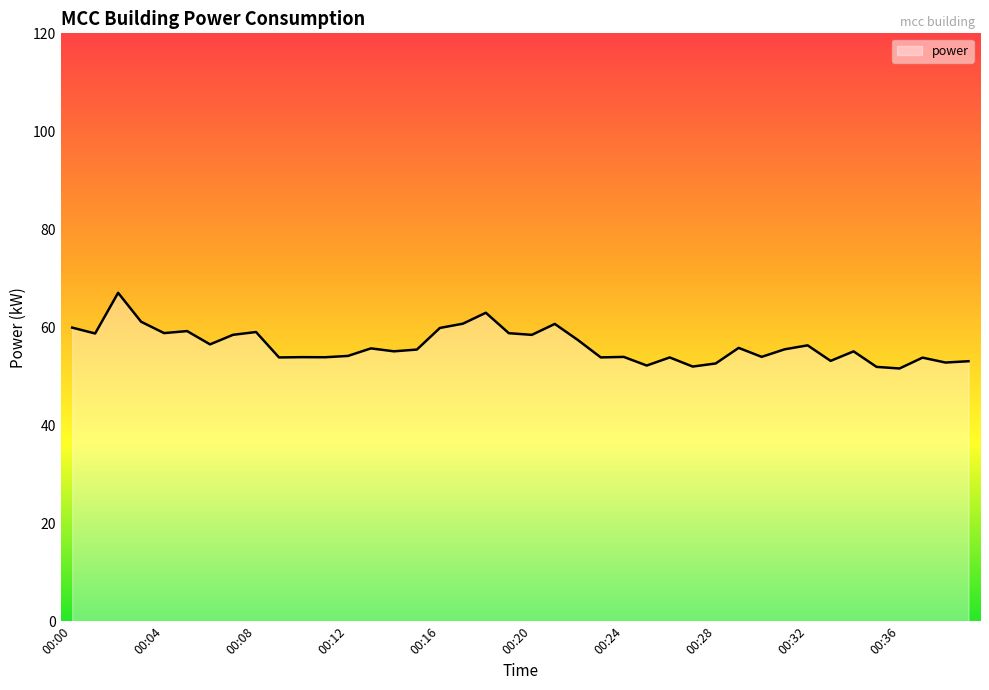

Where does the data first go above 55?

00:00